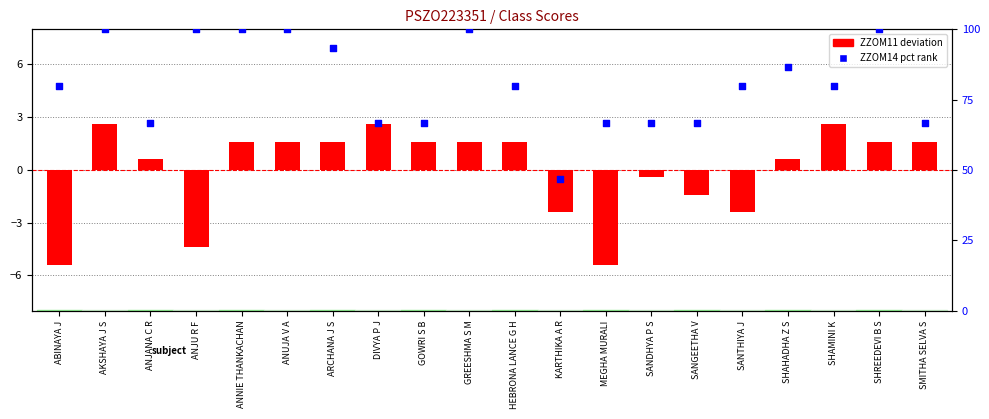

Which series reaches the maximum Y coordinate?

ZZOM14 pct rank